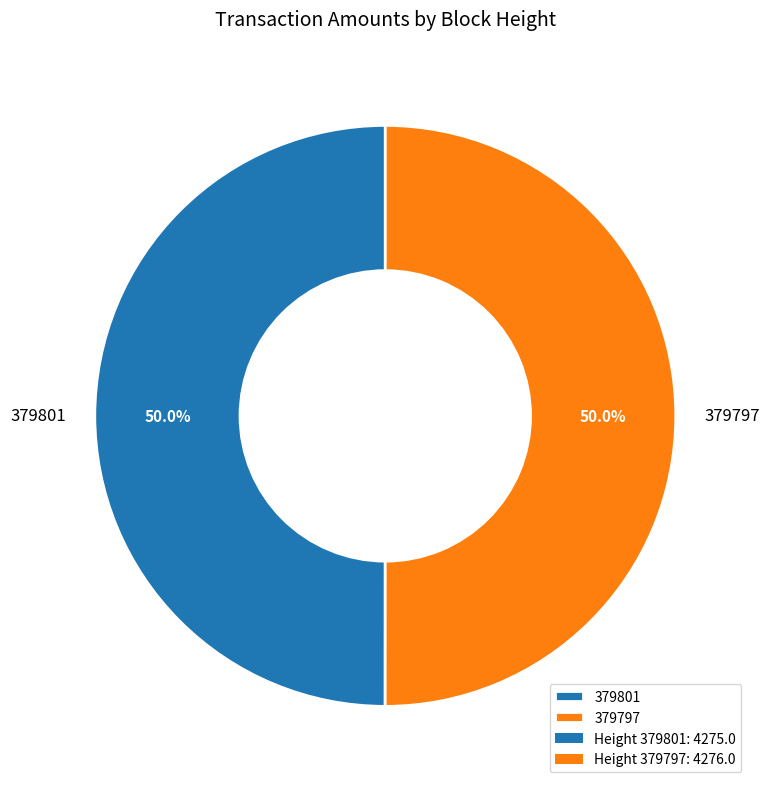

Approximately how many times larger is the value at 379797 compared to 379801?

1.0